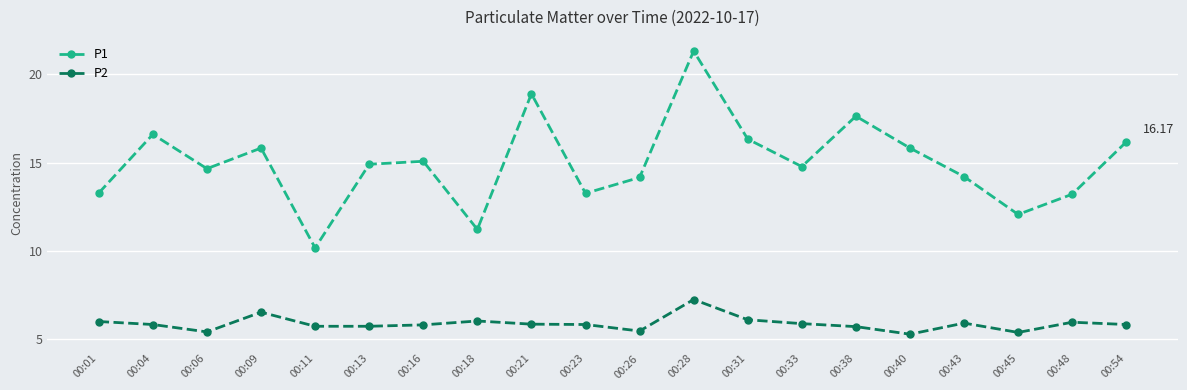

Is the value of P2 at 00:18 greater than the value of P1 at 00:28?

No